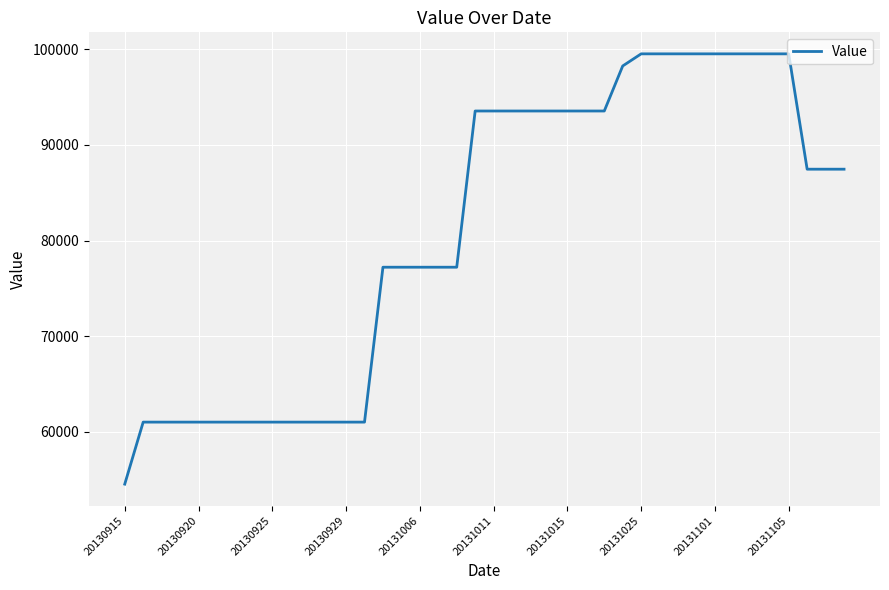

What is the difference between the maximum and minimum values?

44976